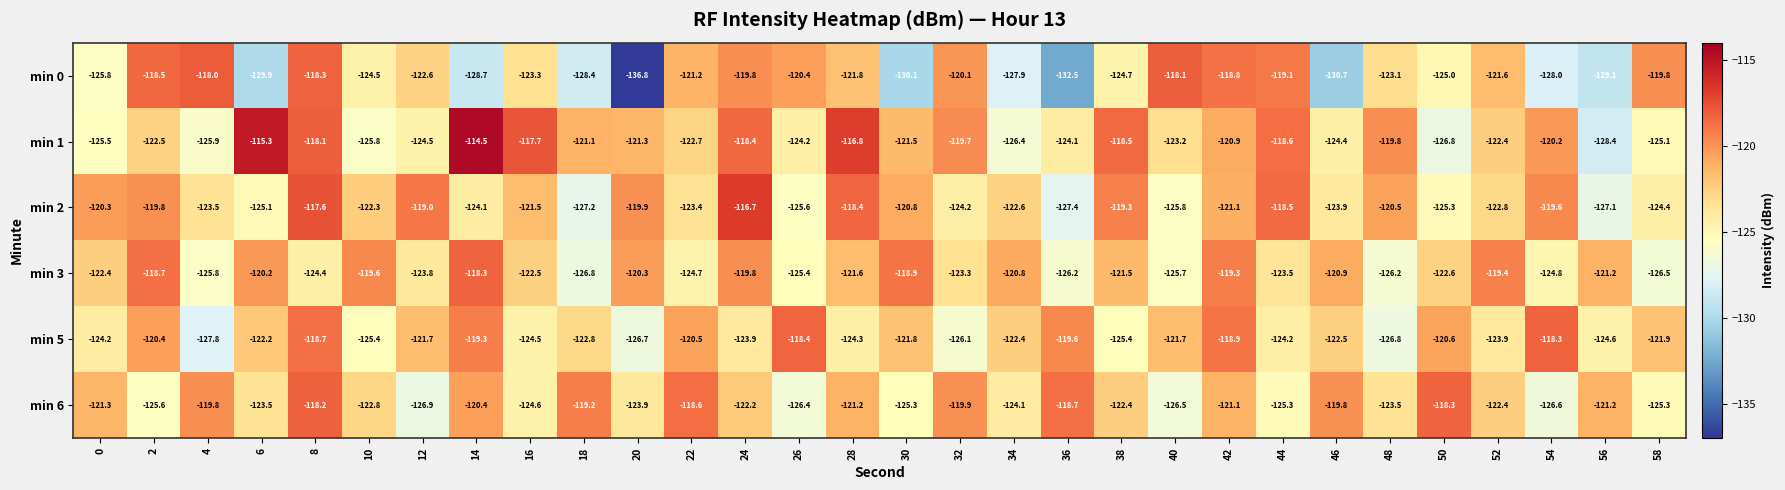

What is the greatest value displayed?

-114.5